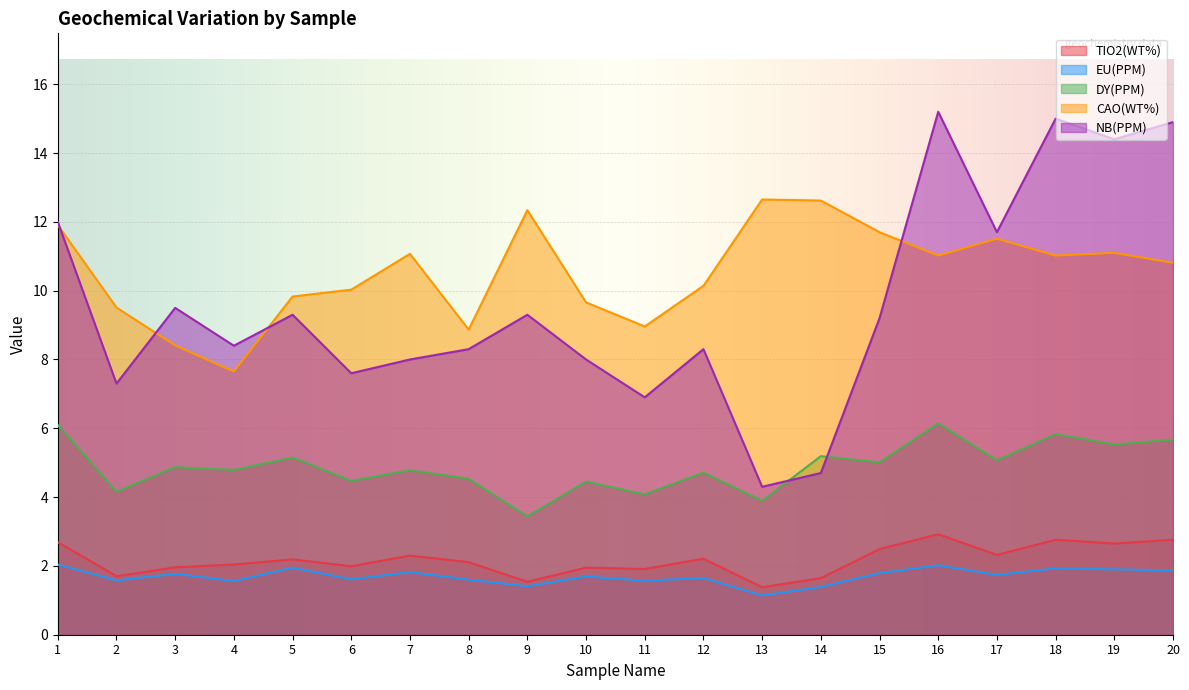

How many categories are shown in the chart?

20